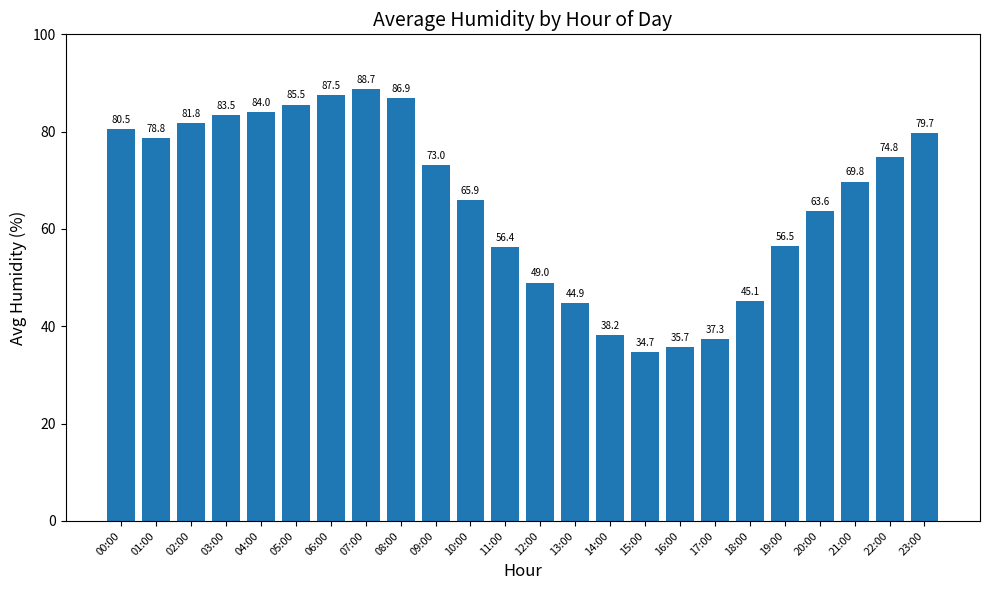

At which label is the value closest to 61?

20:00